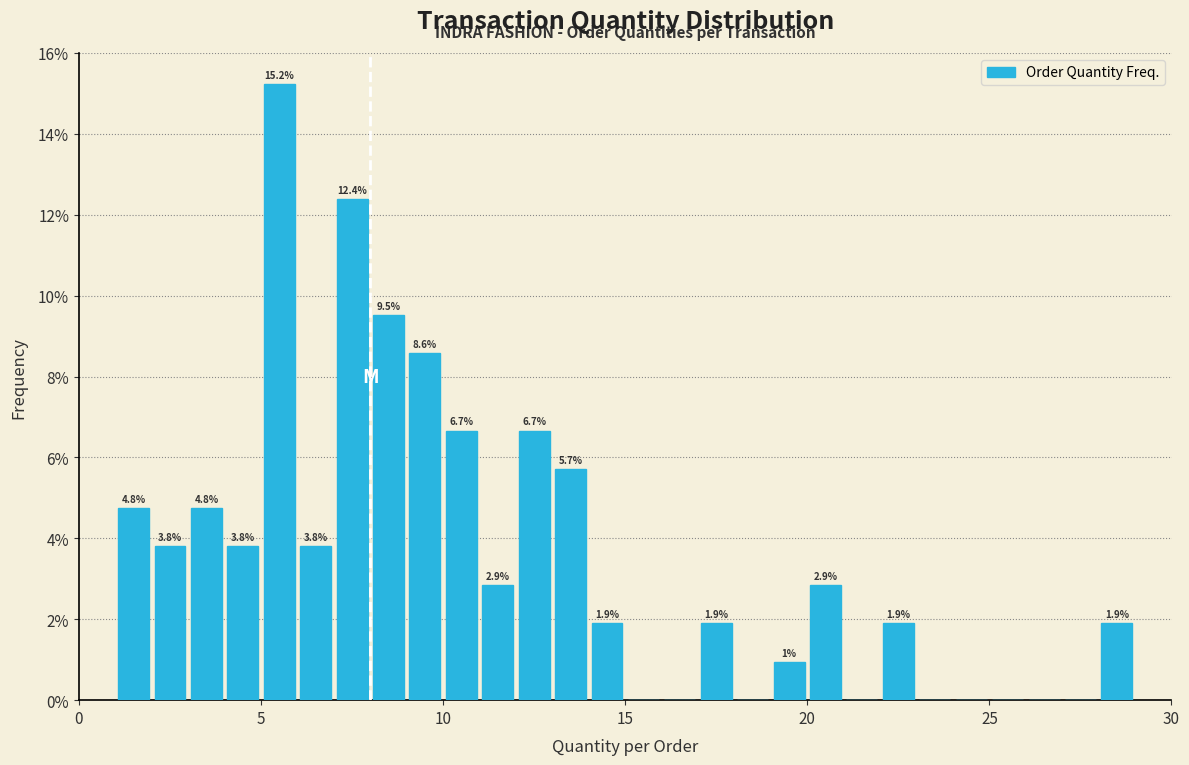

Read against the x-axis, roughly where is the centre of the tallest bar?

5.5